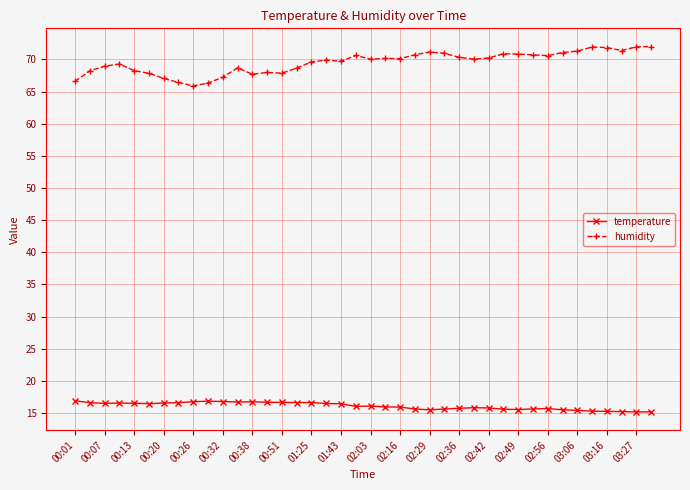

At how many categories does at least one series exceed 38?

40